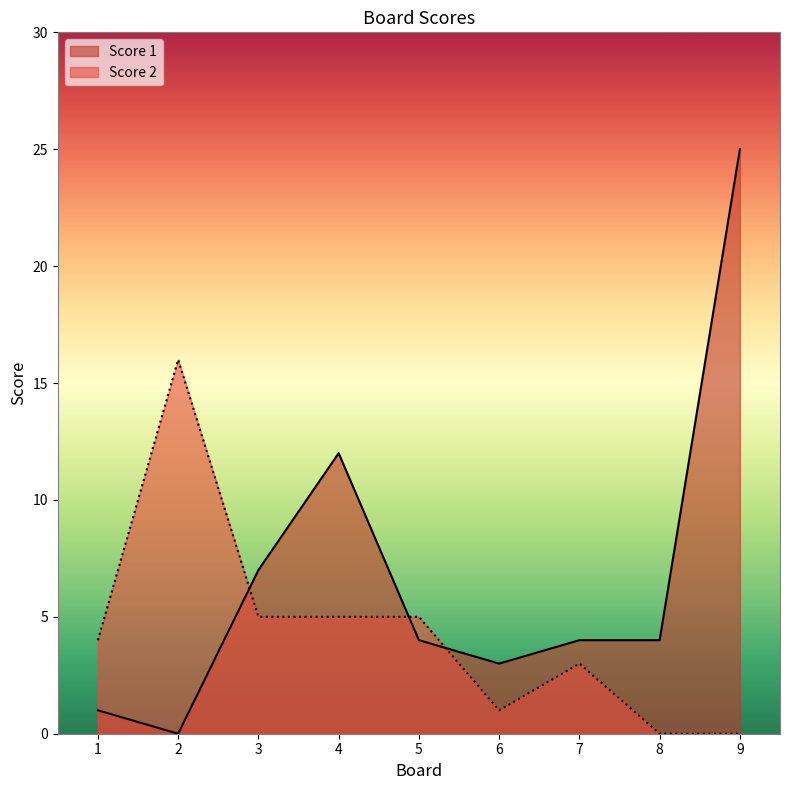

At how many categories does at least one series exceed 22?

1